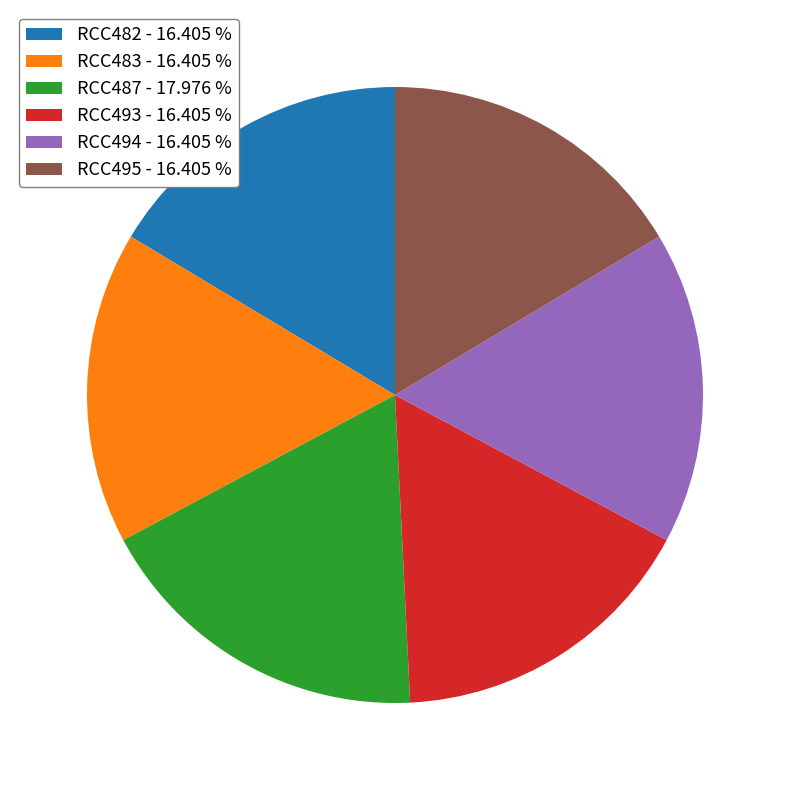

Is it true that RCC494 is 28% of the pie?

False